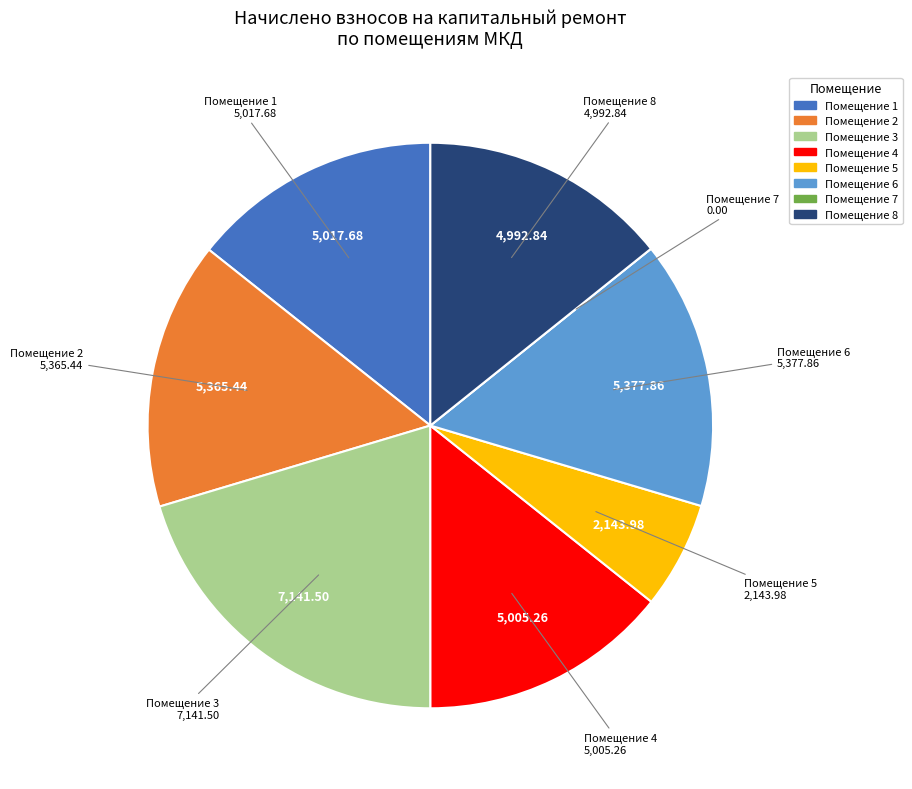

Is there any slice that represents more than half of the pie?

No